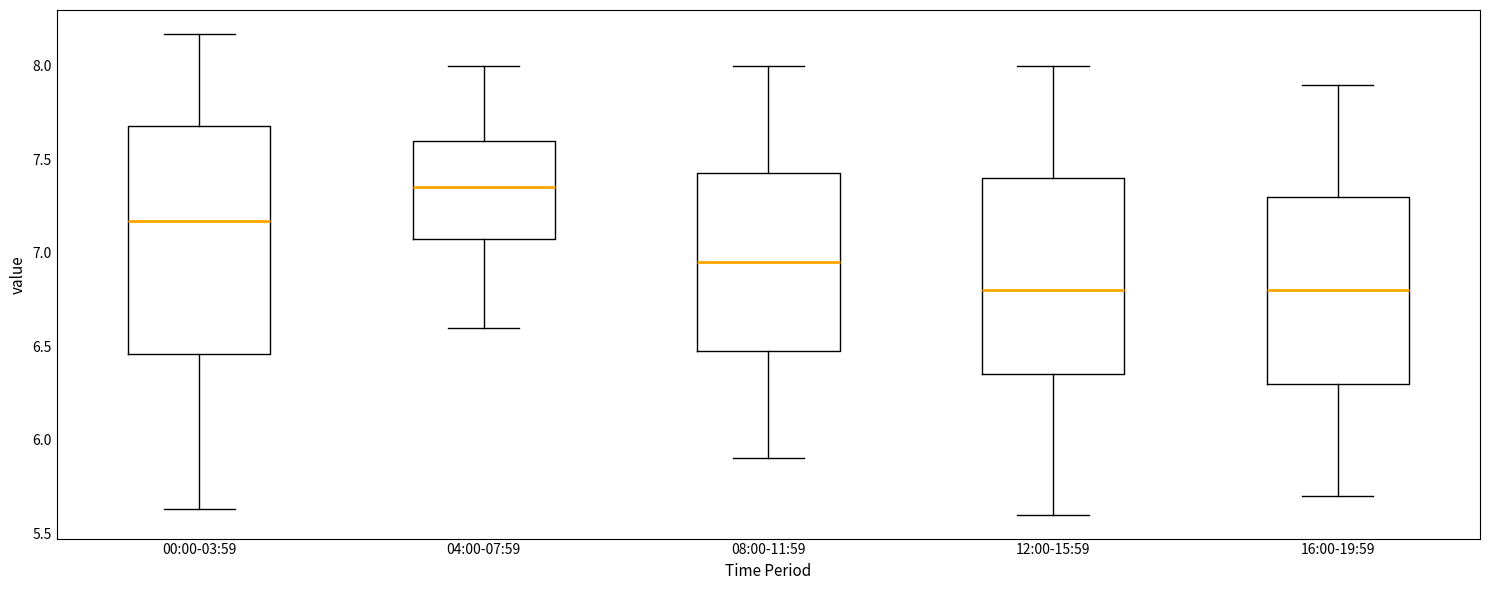

Which box is the tallest, from its lower edge to its upper edge?

00:00-03:59